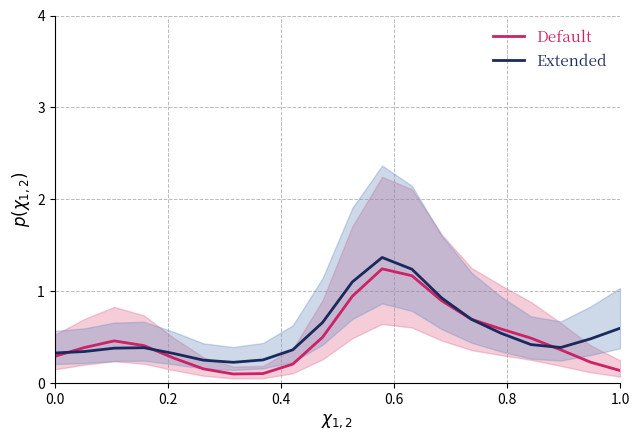

True or false: Extended and Default cross at least once.

True